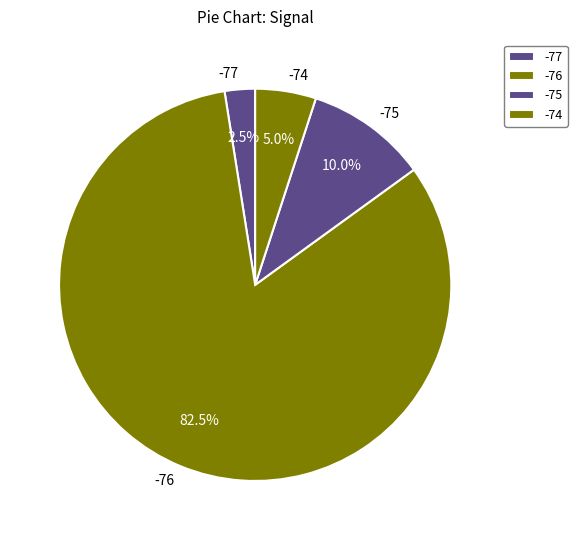

Which category has the biggest portion of the pie?

-76